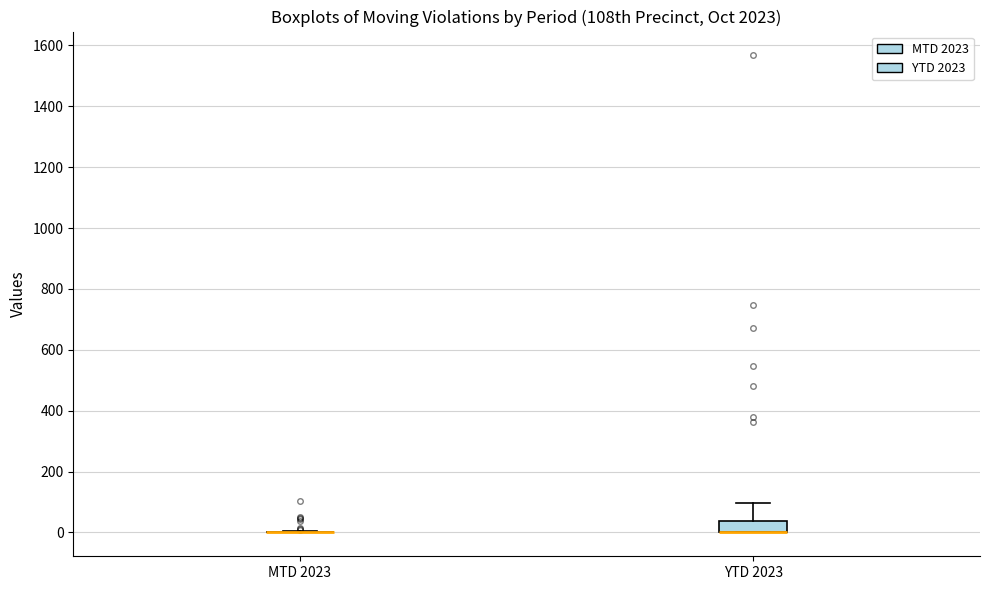

Which box is the tallest, from its lower edge to its upper edge?

YTD 2023